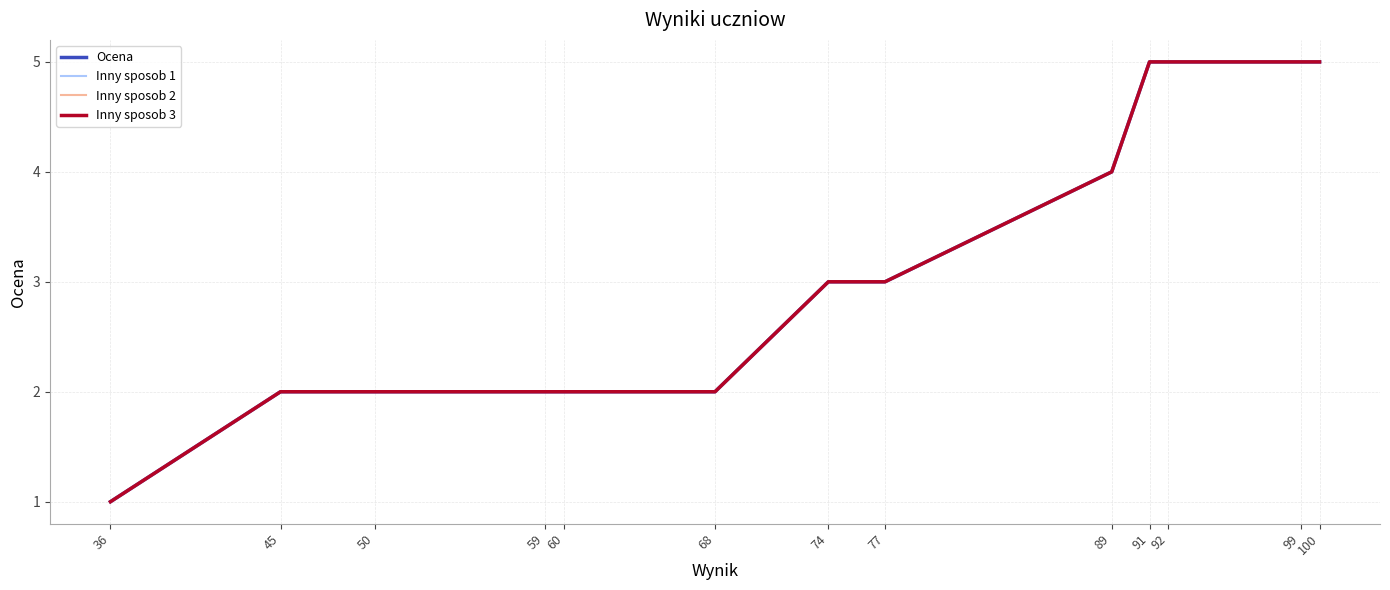

What is the maximum value shown in the chart?

5